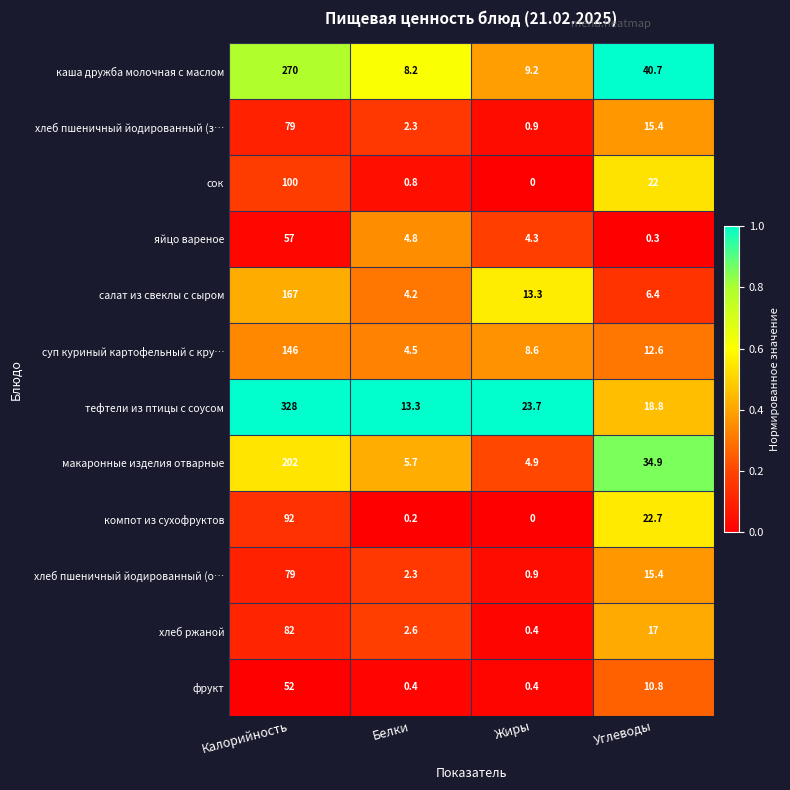

What is the difference between the хлеб пшеничный йодированный (о… values at Калорийность and Углеводы?

63.6